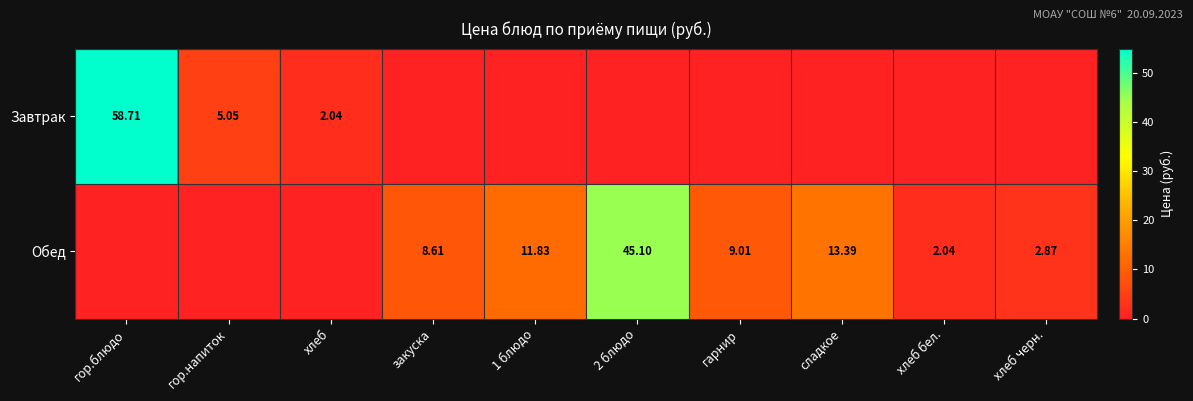

At гор.блюдо, list the series in order from largest to smallest.

Завтрак, Обед